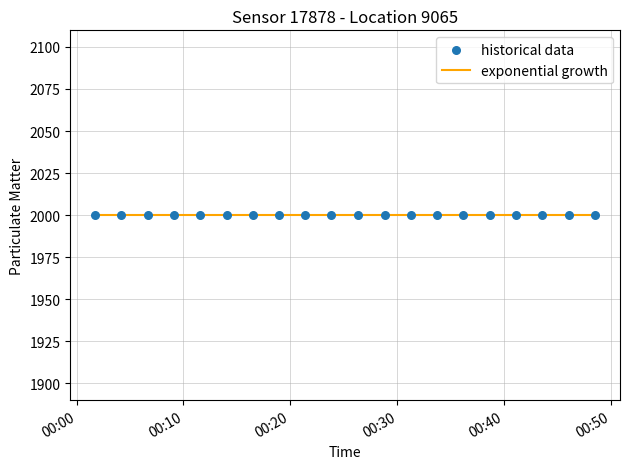

At how many categories does at least one series exceed 1606?

20